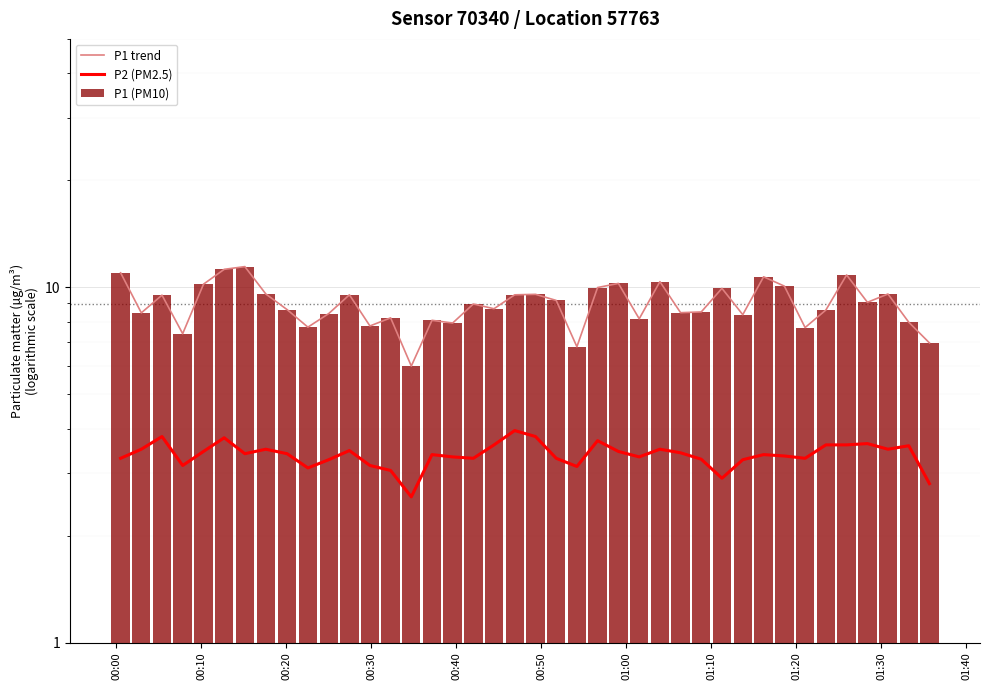

What value does the P1 (PM10) series have at 01:10?

9.6